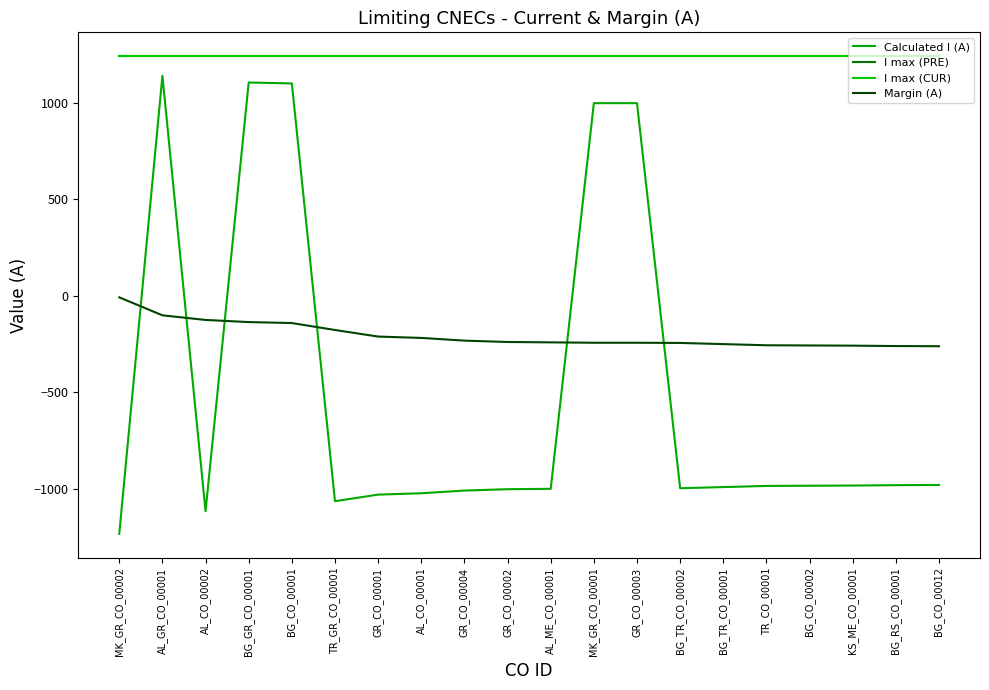

Does the chart have visible grid lines?

No